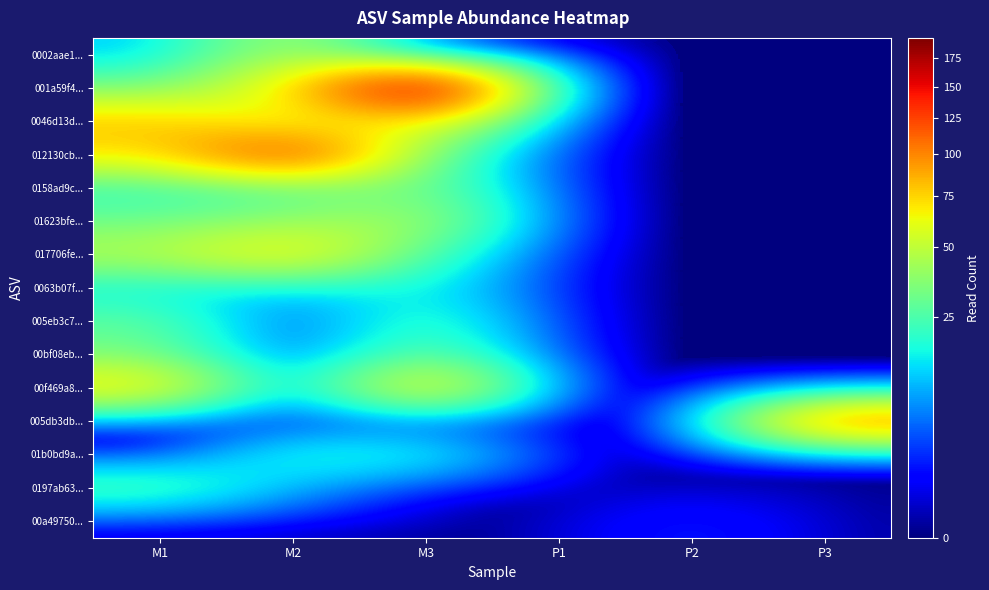

How many distinct data groups are displayed?

15